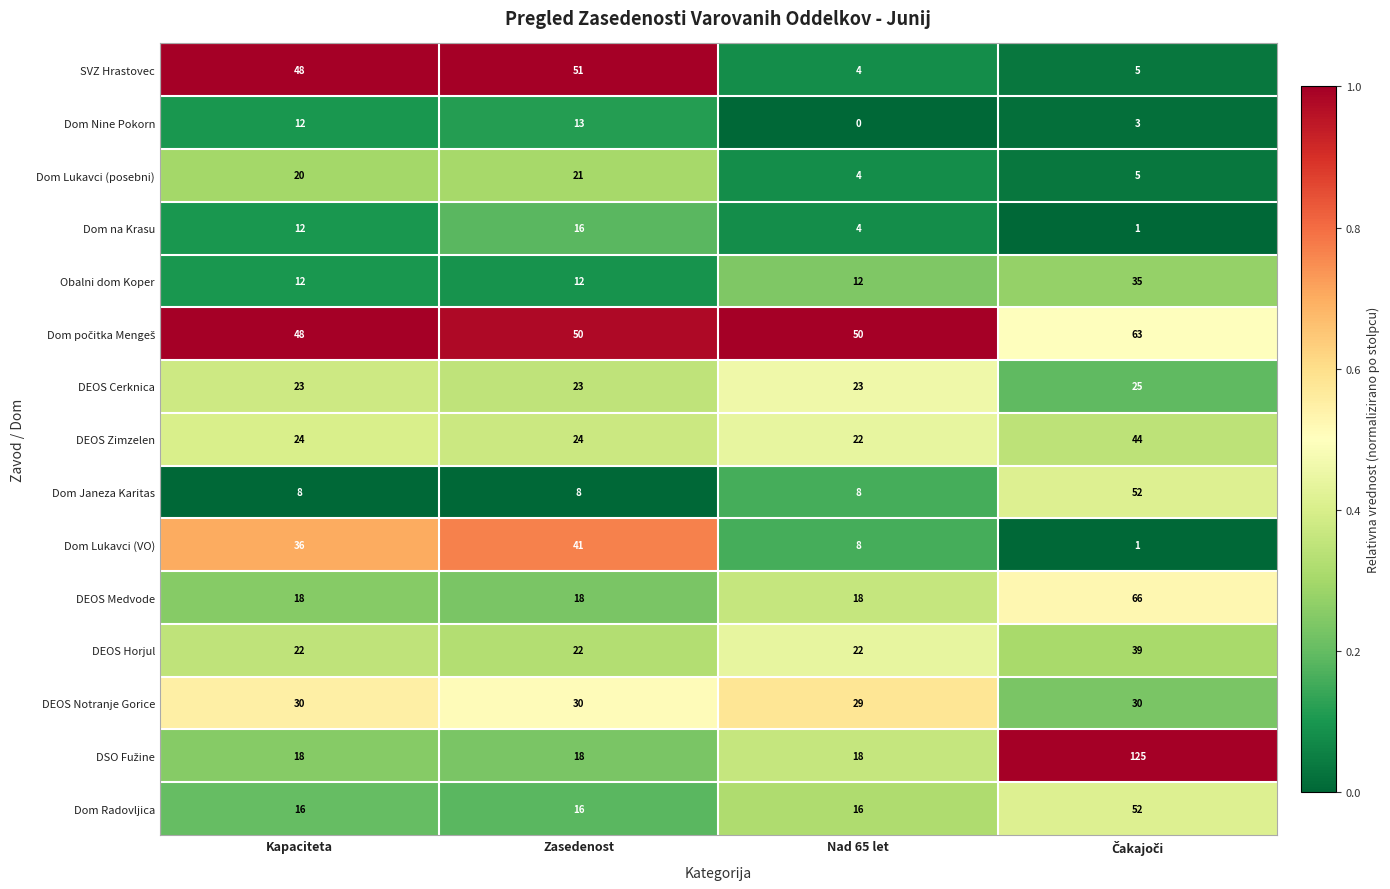

At which label does Dom Lukavci (VO) reach its peak?

Zasedenost